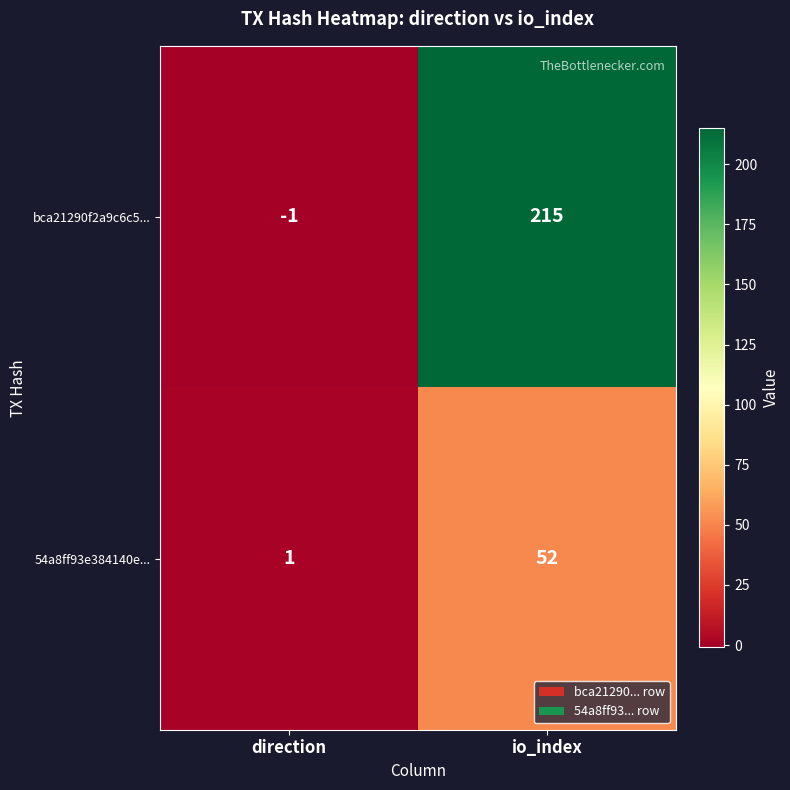

At direction, list the series in order from largest to smallest.

54a8ff93e384140e..., bca21290f2a9c6c5...